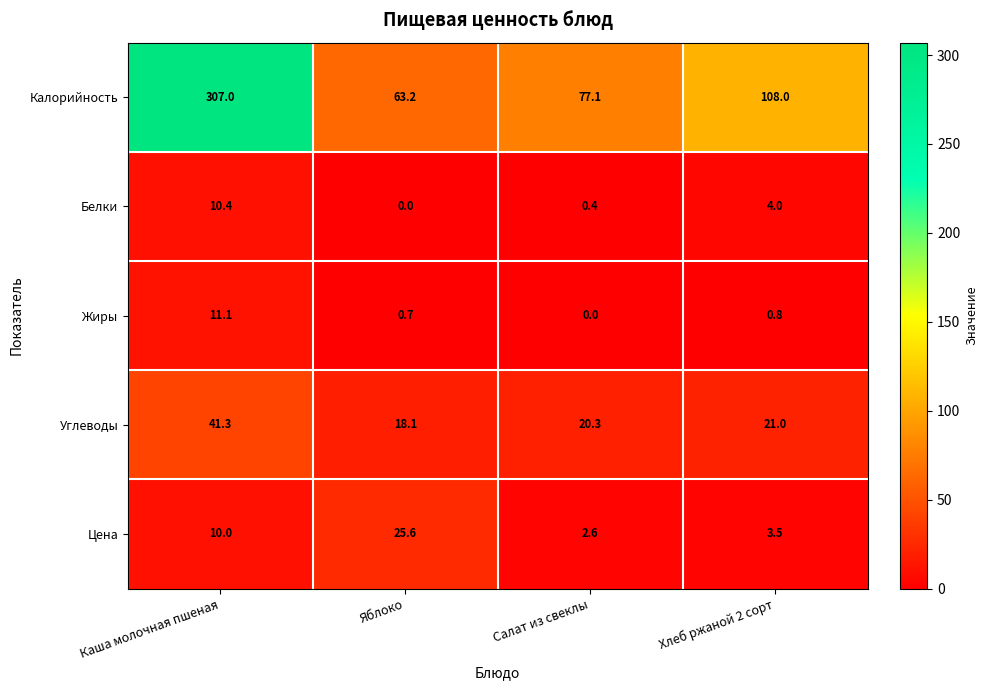

Reading left to right, extract all data points from this chart.

Калорийность: 307.0	63.2	77.1	108.0
Белки: 10.4	0.0	0.4	4.0
Жиры: 11.1	0.7	0.0	0.8
Углеводы: 41.3	18.1	20.3	21.0
Цена: 10.0	25.6	2.6	3.5